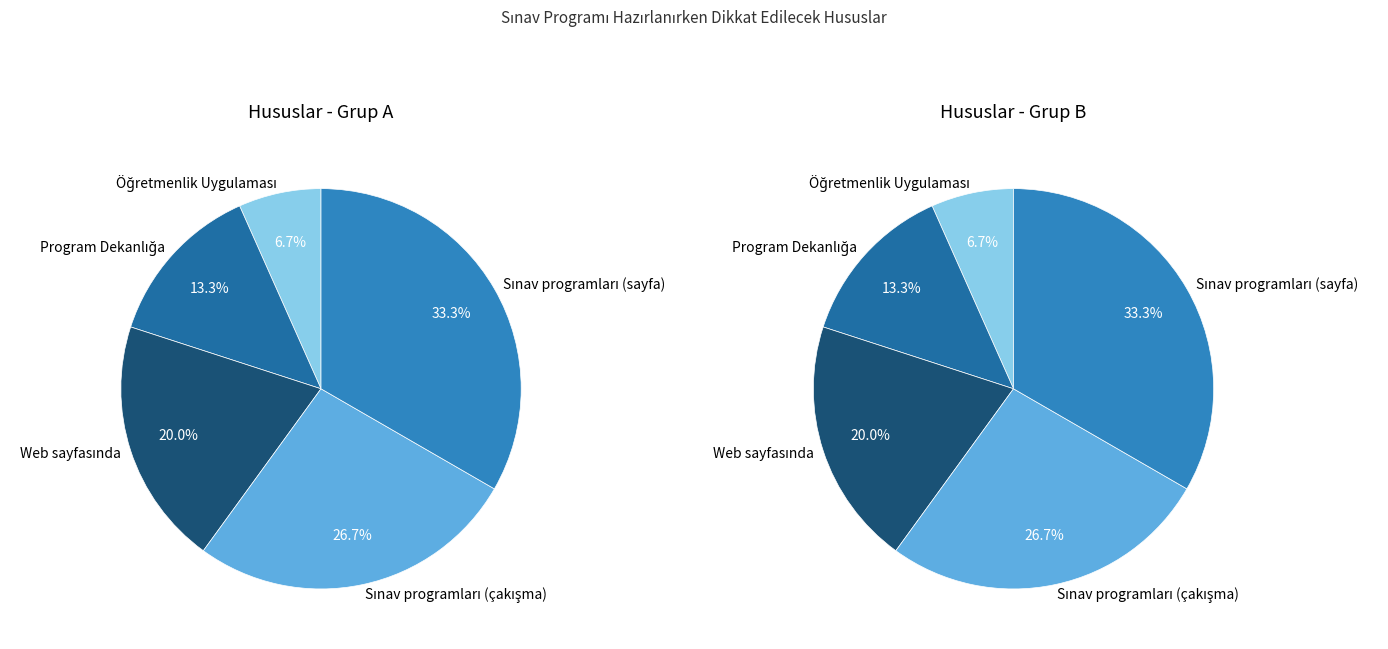

Does Web sayfasında account for over 50% of the chart?

No